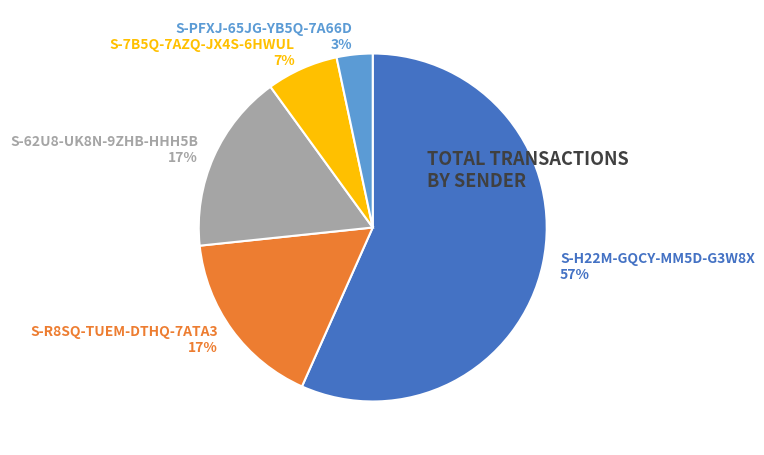

Count the number of slices in the pie.

5